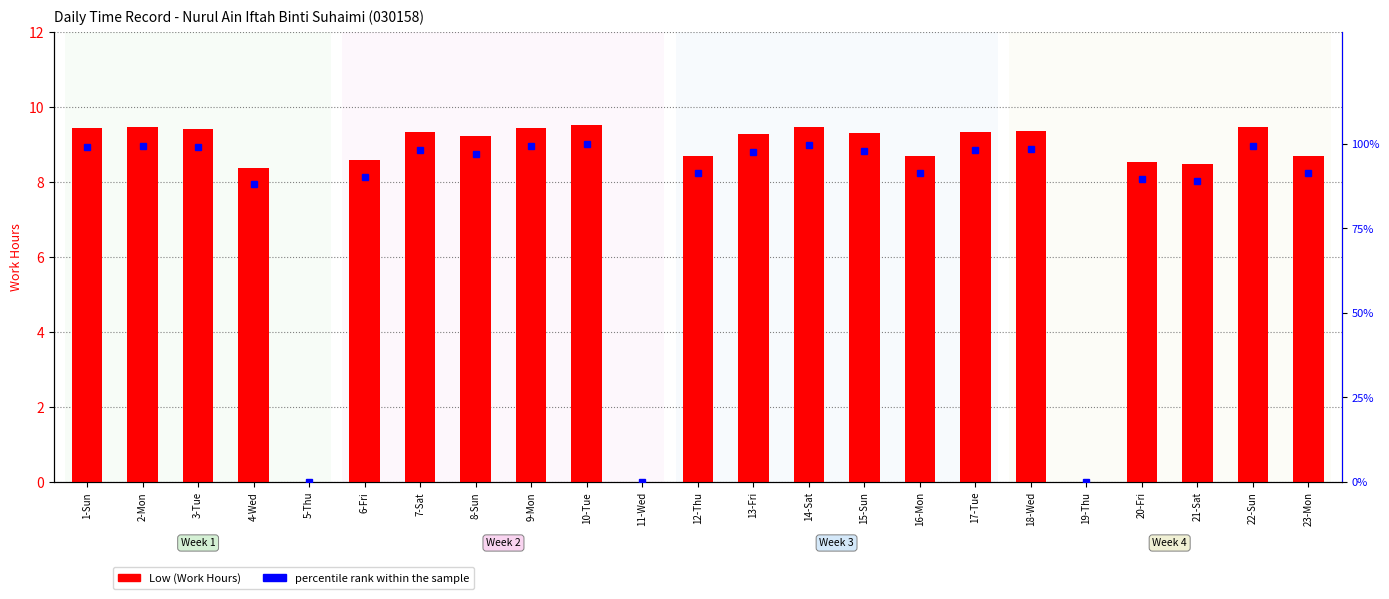

Count the number of data series in this chart.

2